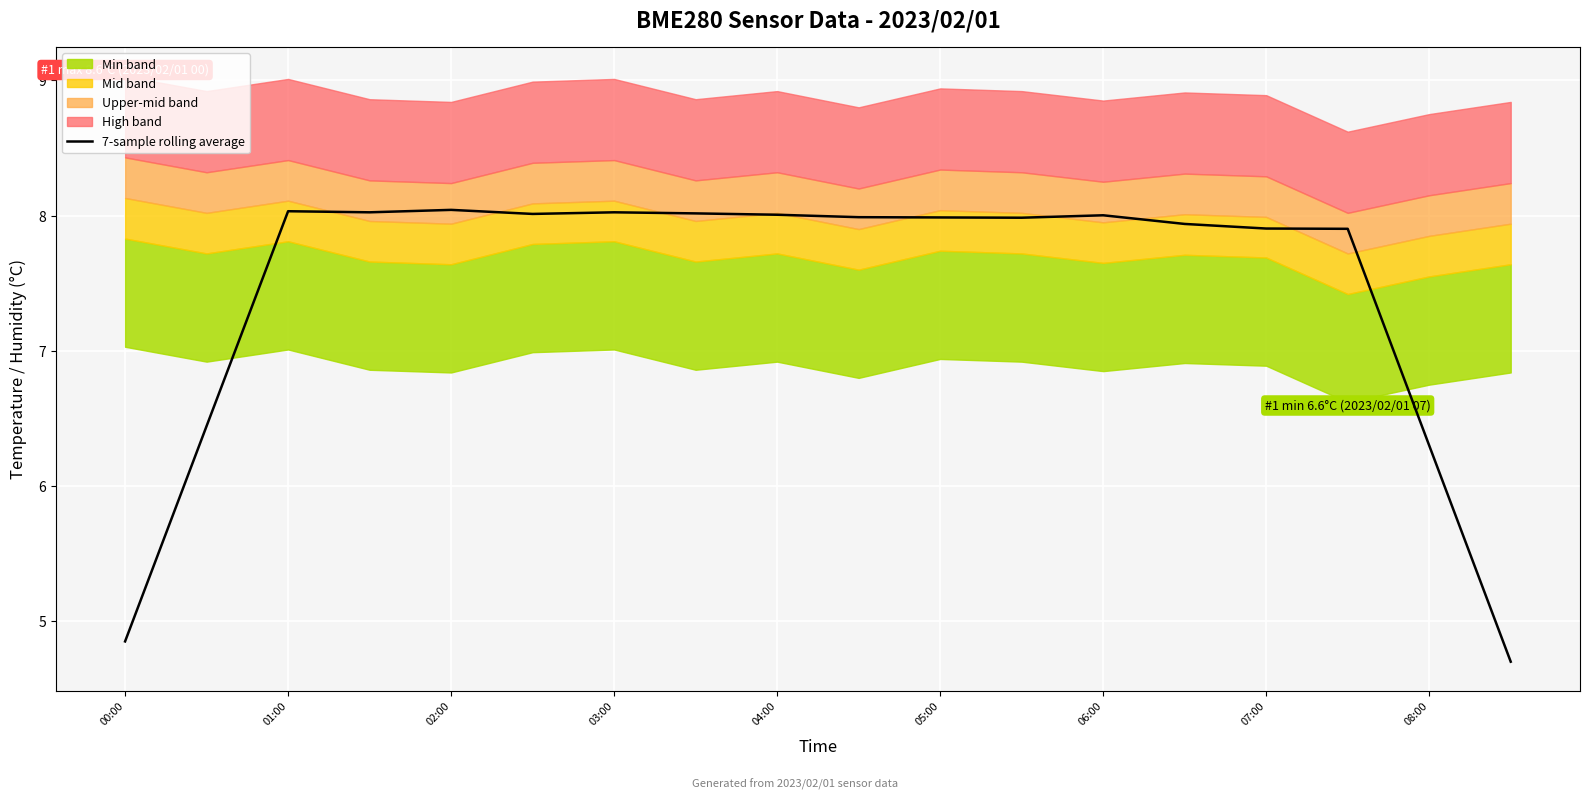

Is it true that 7-sample rolling average equals 6.3 at 08:00?

True